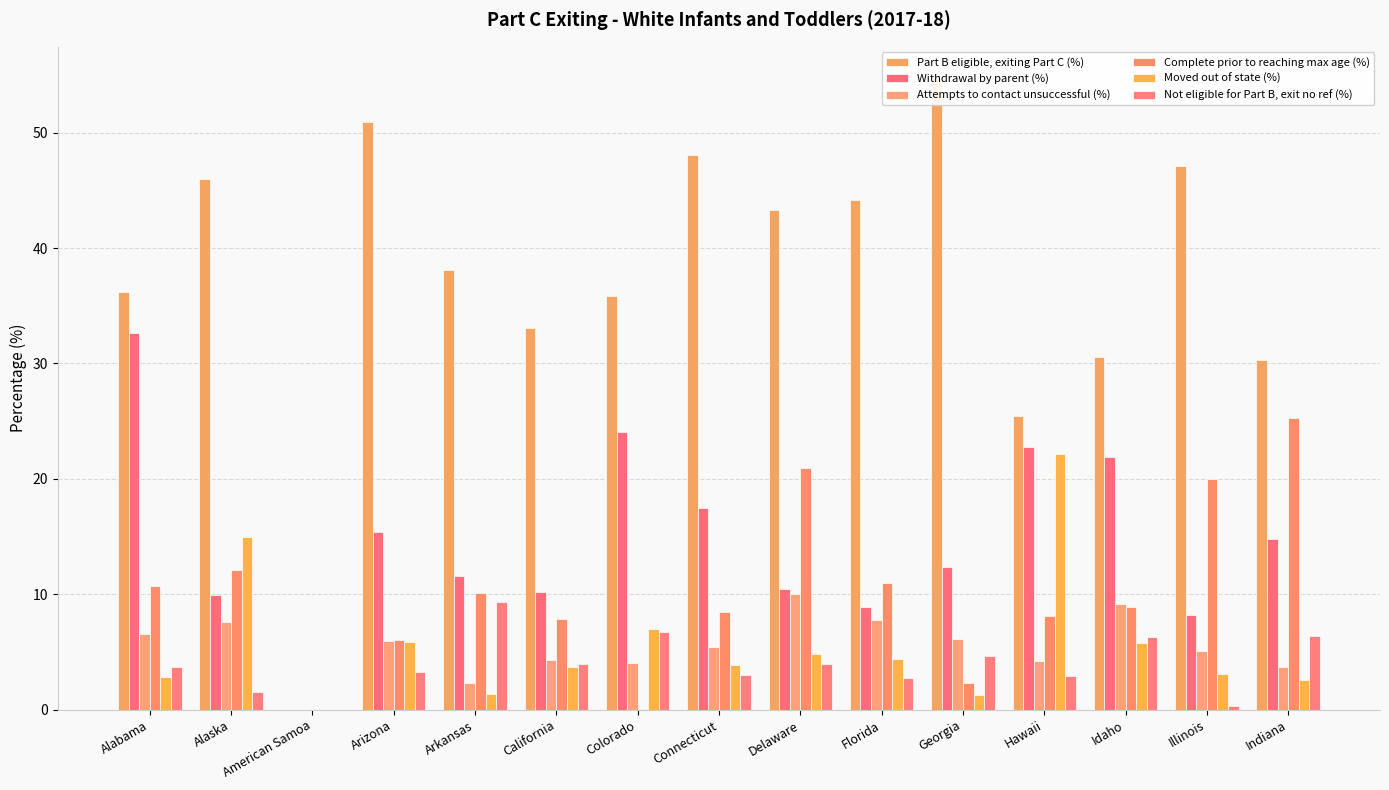

Which category has the lowest value in the Moved out of state (%) series?

American Samoa